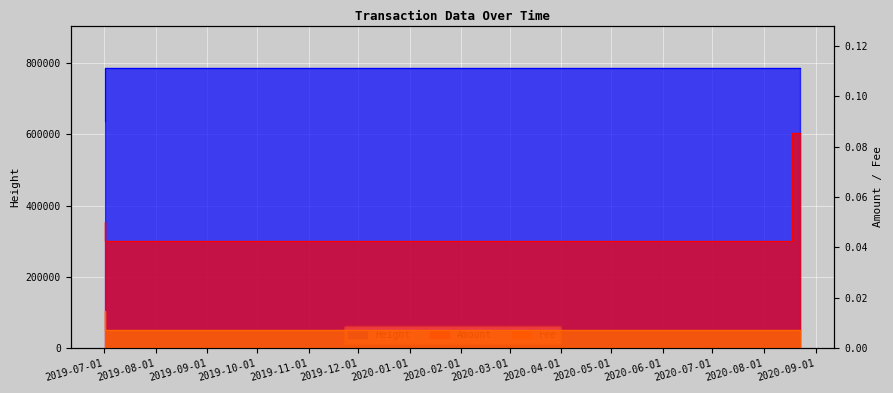

Reading left to right, list all the values displayed in this chart.

Amount: 2019-07-01 17:38:12=0.1	2020-08-18 01:45:56=0.0	2020-08-22 08:08:50=0.1
Fee: 2019-07-01 17:38:12=0.0	2020-08-18 01:45:56=0.0	2020-08-22 08:08:50=0.0
Height: 2019-07-01 17:38:12=637887.0	2020-08-18 01:45:56=785773.0	2020-08-22 08:08:50=787309.0